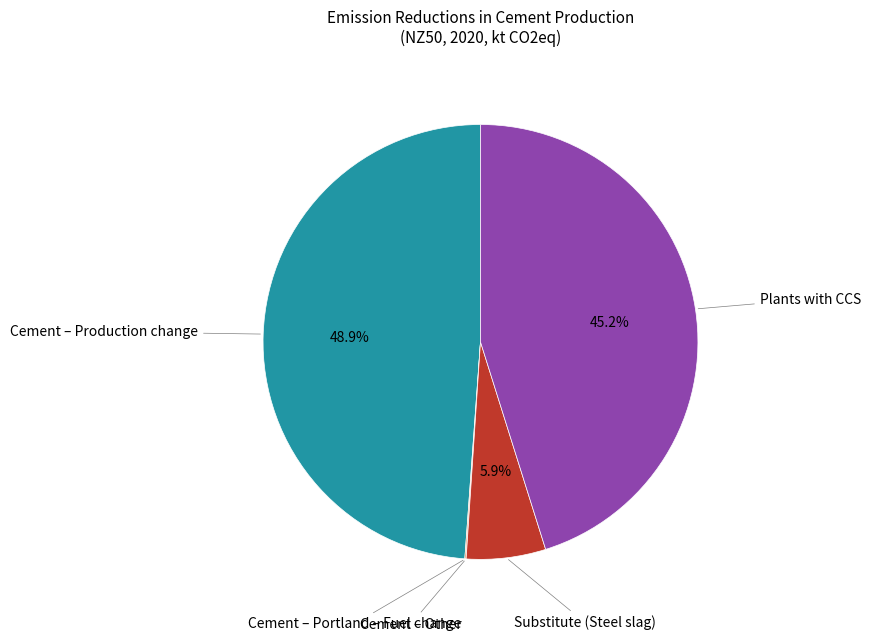

Does Plants with CCS account for over 50% of the chart?

No